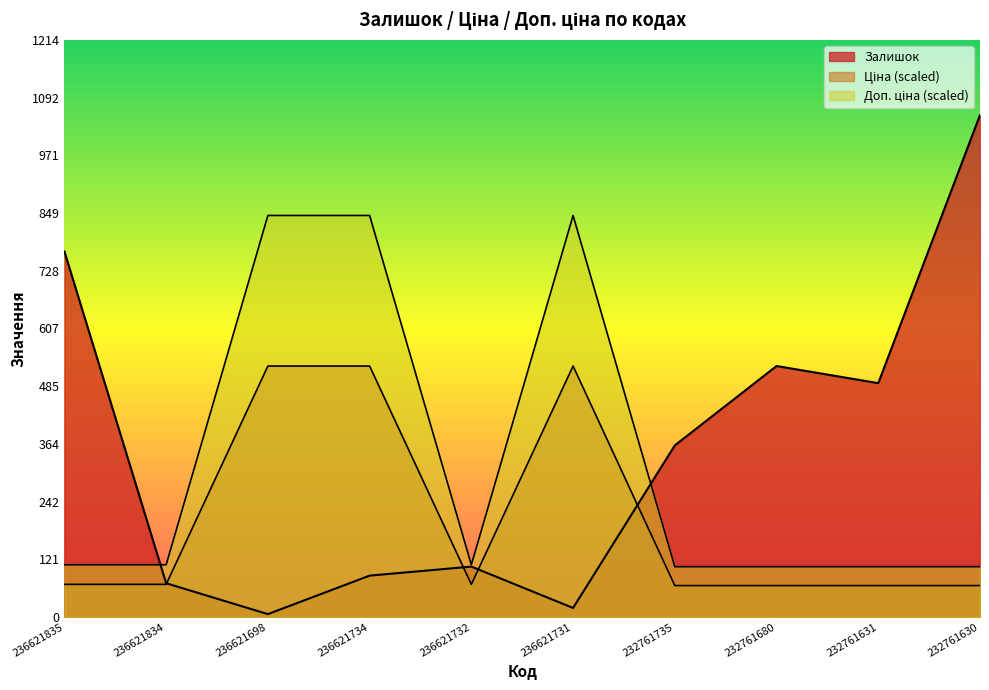

Which label corresponds to the largest value in the chart?

232761630